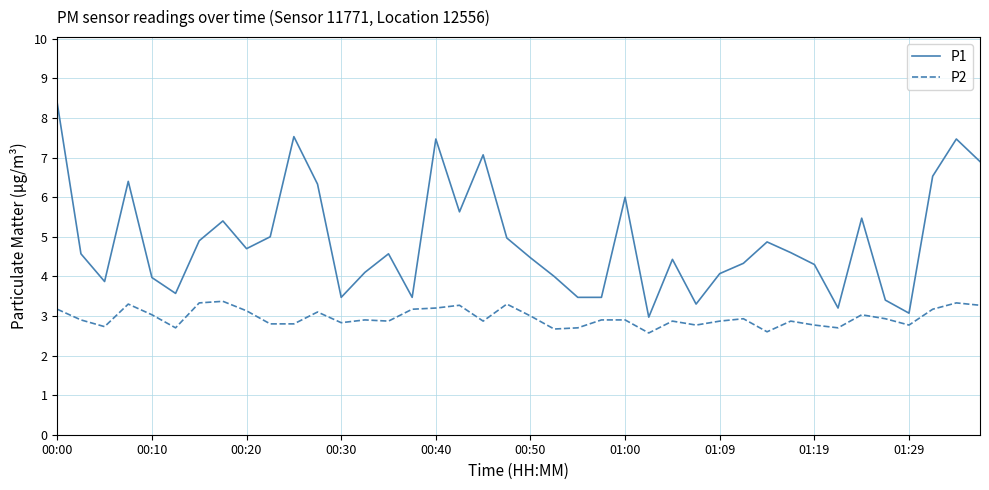

True or false: P1 and P2 cross at least once.

False